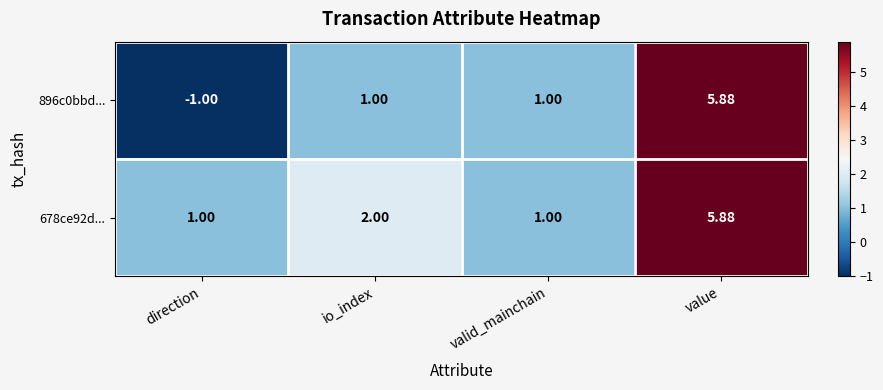

At which category is the sum across all series the highest?

value